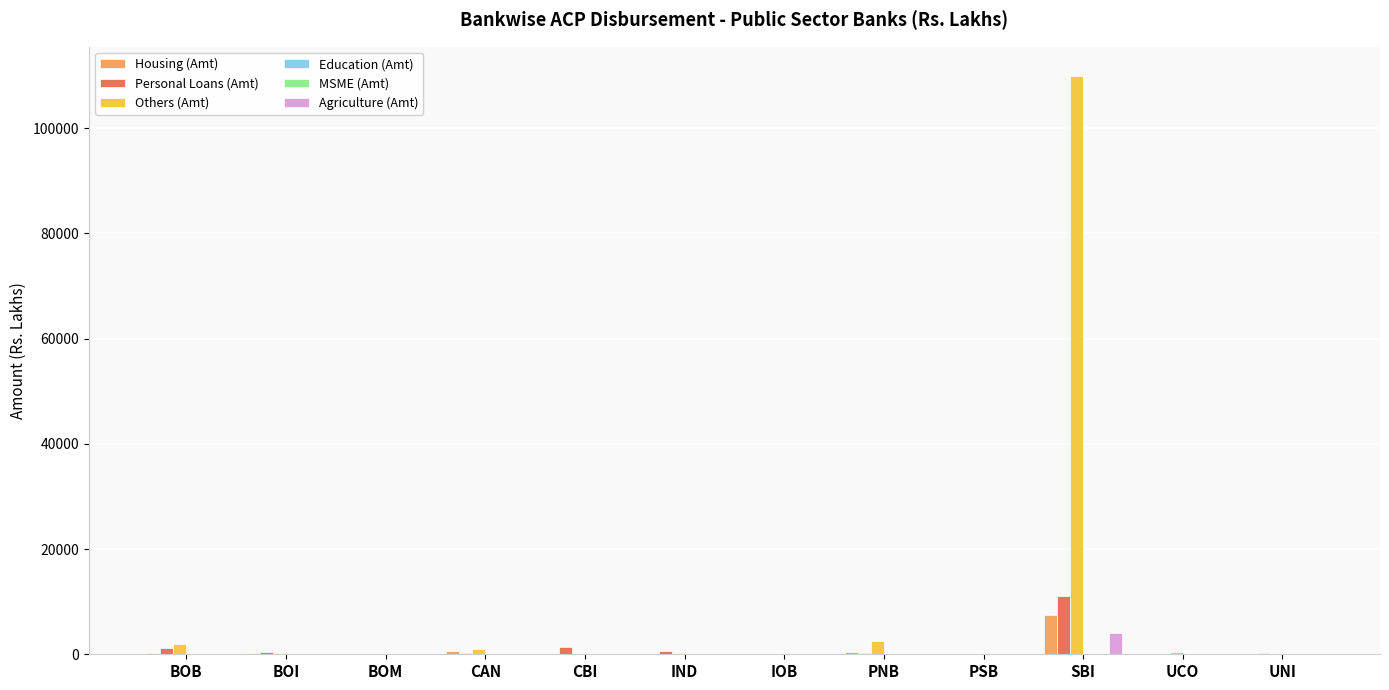

Which series has the largest total across all categories?

Others (Amt)